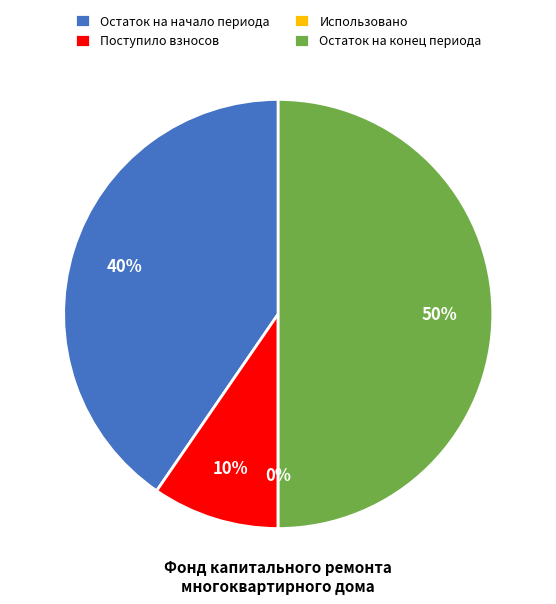

To the nearest percent, what is the combined percentage of Остаток на начало периода and Поступило взносов?

50%